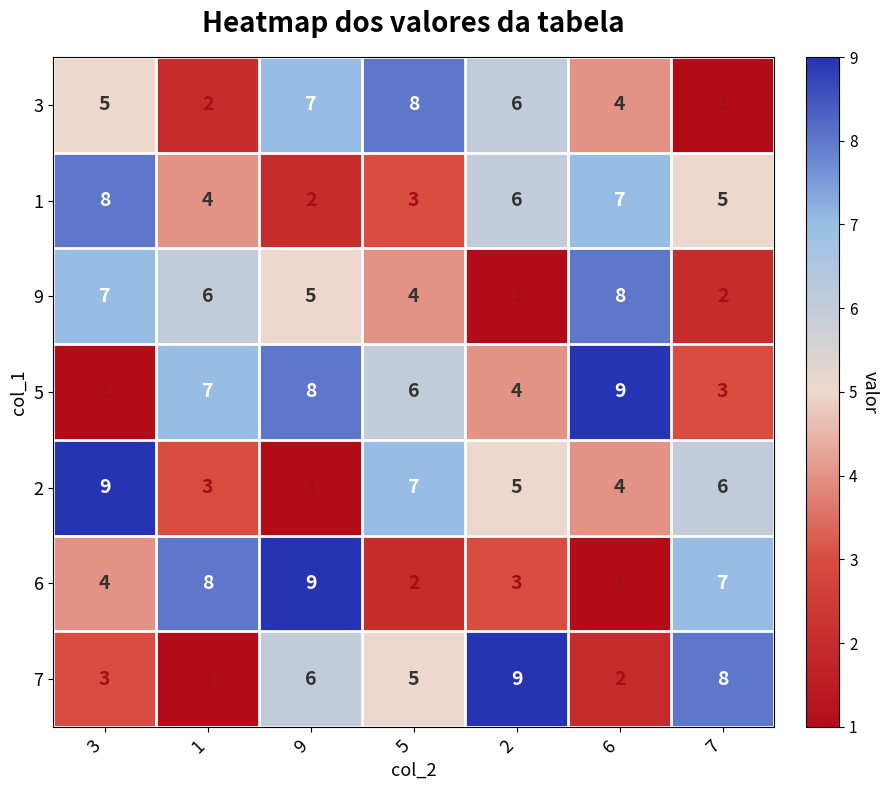

What is the spread (max minus min) of values at 5?

6